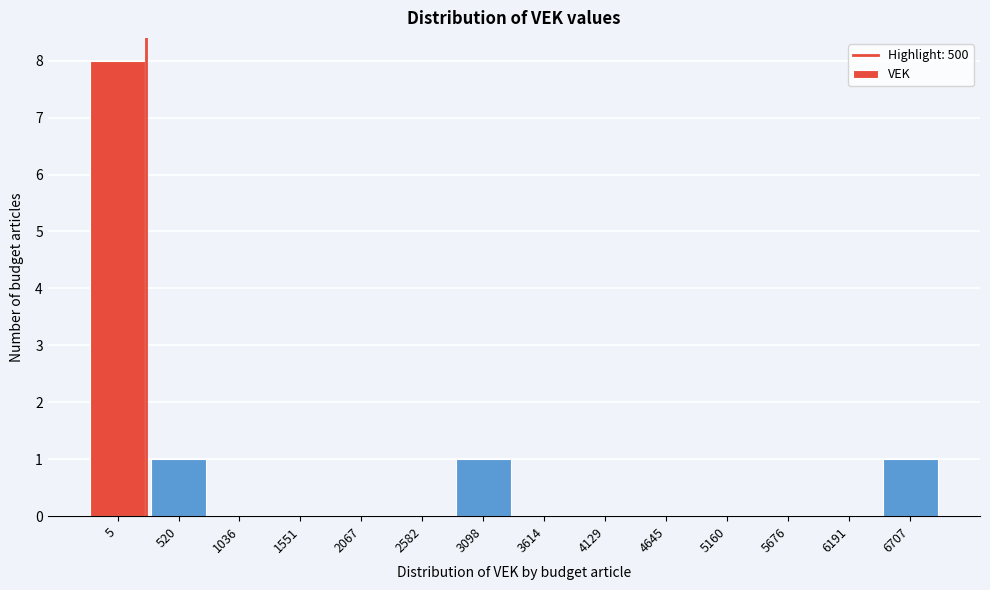

Reading left to right, extract all data points from this chart.

5=8	520=1	1036=0	1551=0	2067=0	2582=0	3098=1	3614=0	4129=0	4645=0	5160=0	5676=0	6191=0	6707=1